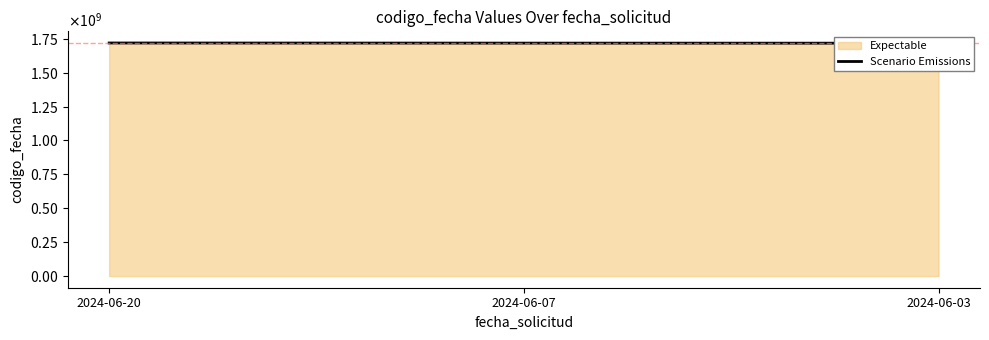

Rank the categories by value from lowest to highest.

2024-06-03, 2024-06-07, 2024-06-20